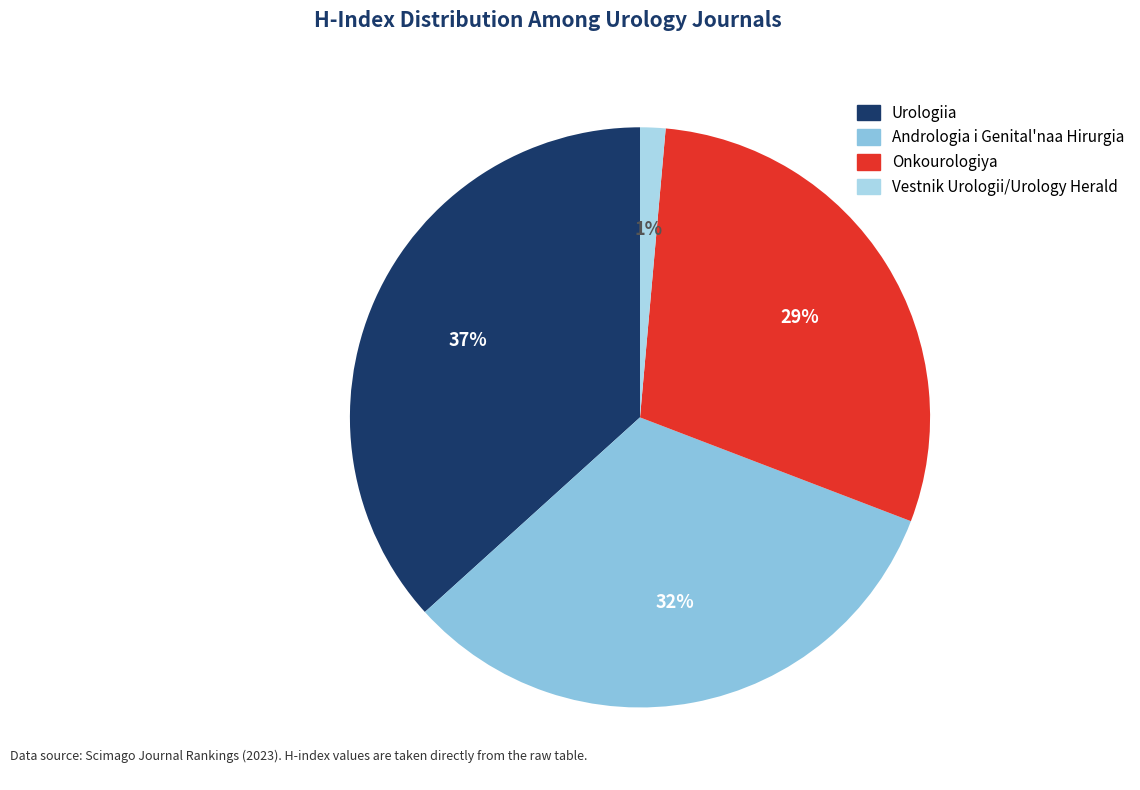

What is the ratio of the value at Urologiia to the value at Onkourologiya?

1.2